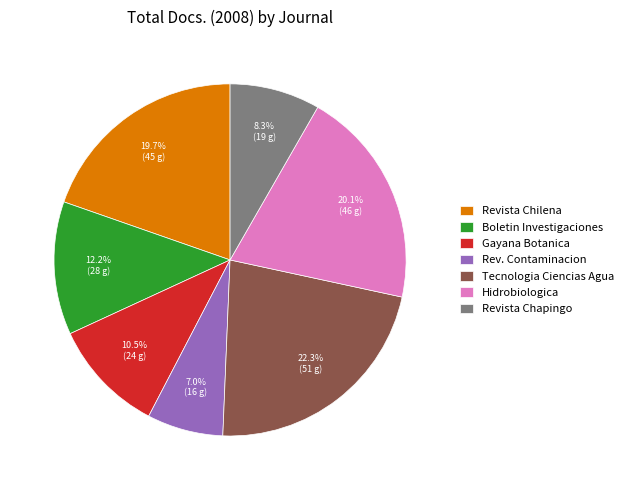

Is the sum of Gayana Botanica and Revista Chilena greater than half?

No